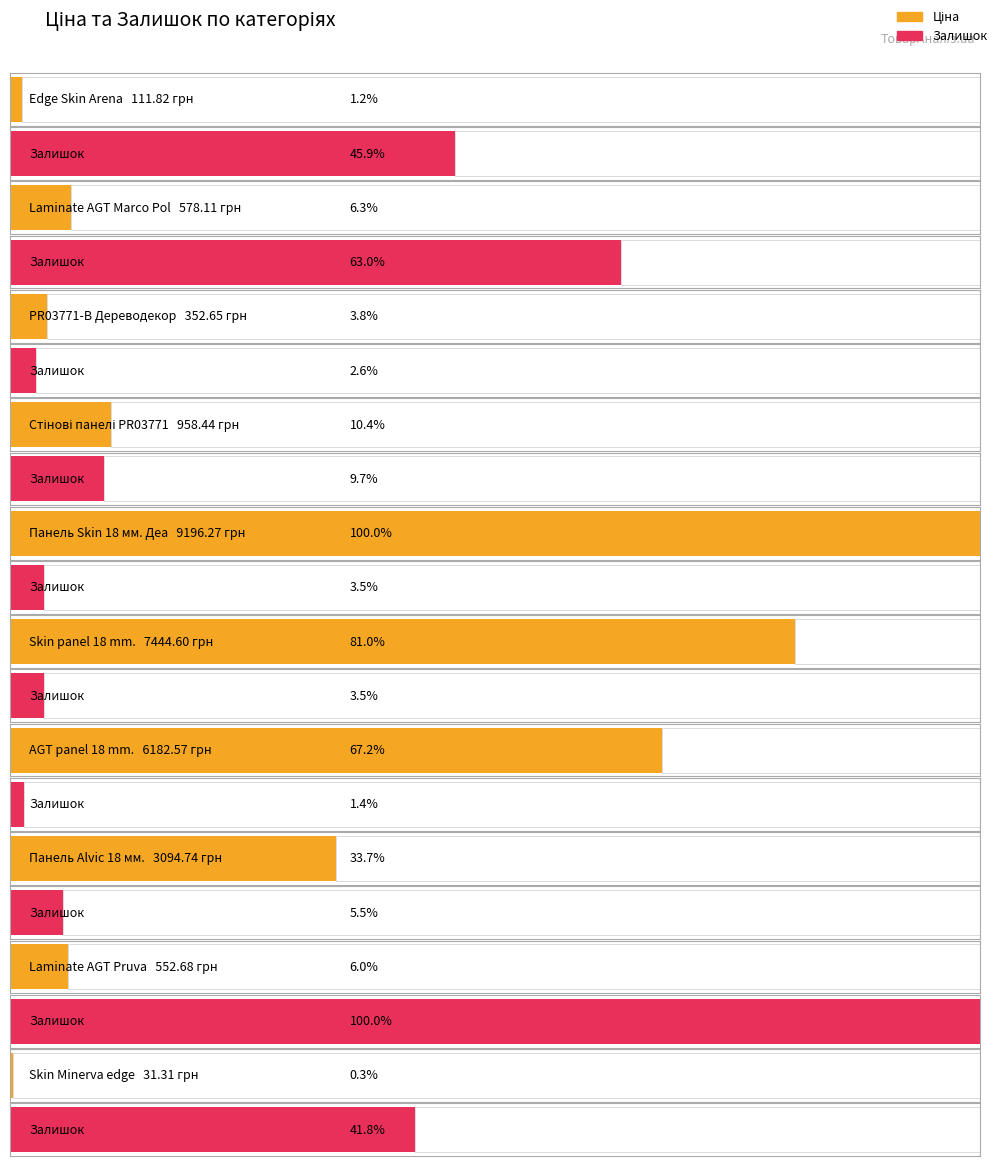

Which category has the highest value in the Залишок series?

Laminate AGT Pruva